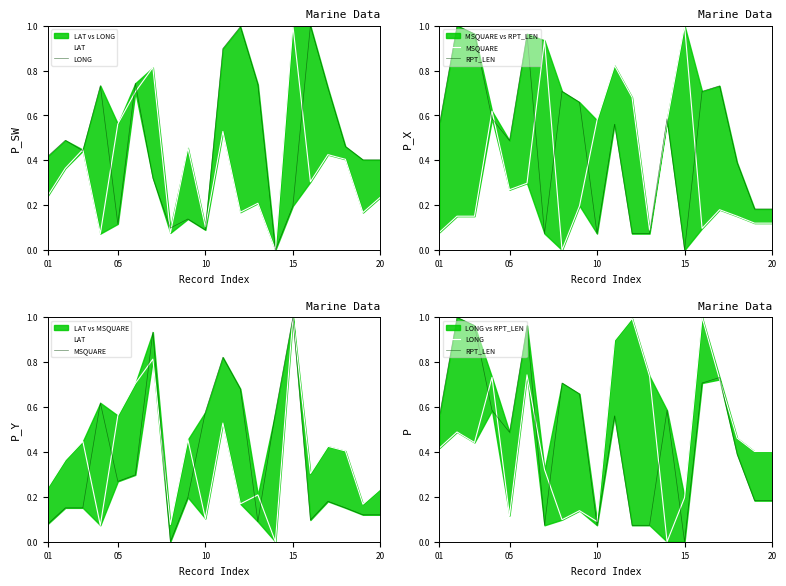

How many intersections are there between RPT_LEN and LAT?

13